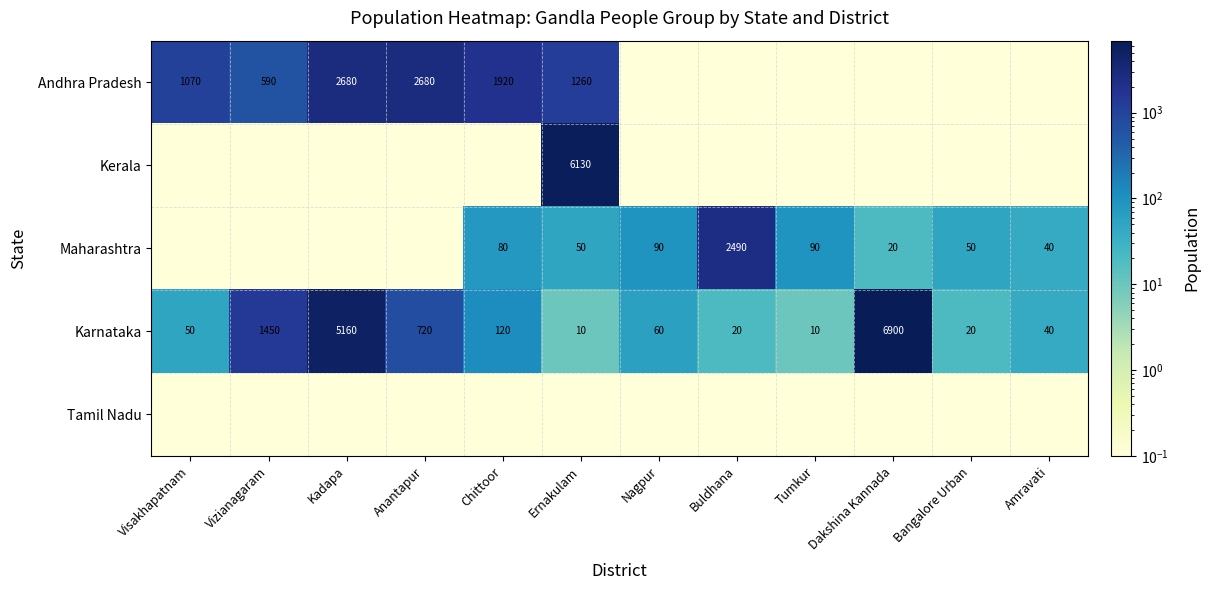

Between Bangalore Urban and Vizianagaram, which is larger?

Vizianagaram